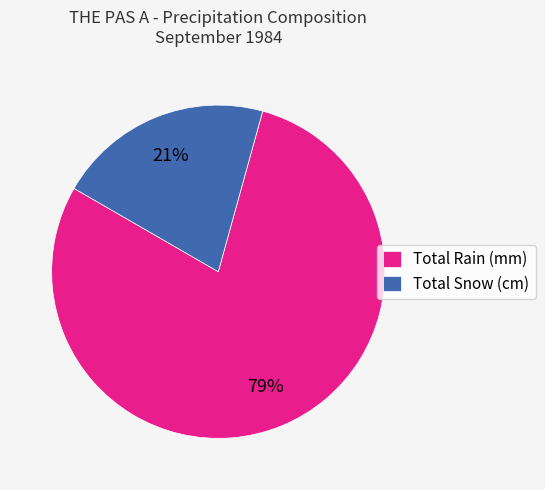

Do Total Snow (cm) and Total Rain (mm) together represent more than half of the pie?

Yes